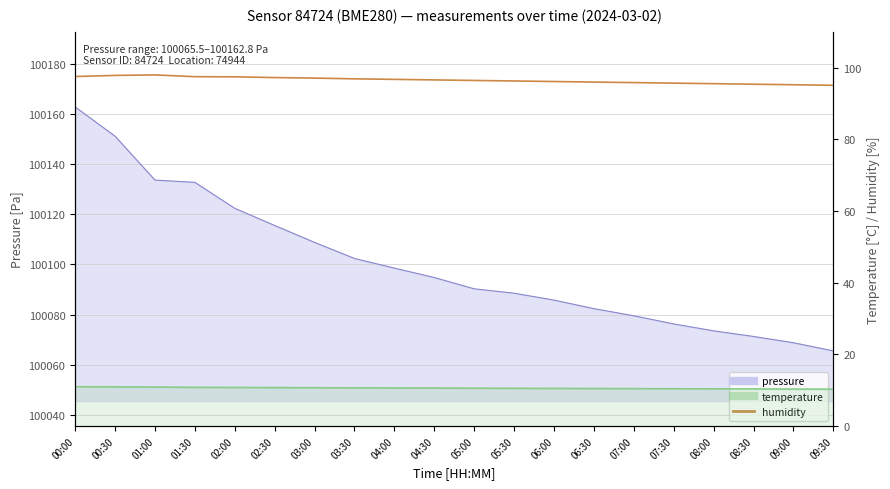

What is the sum of the temperature values at 08:30 and 06:00?

20.9